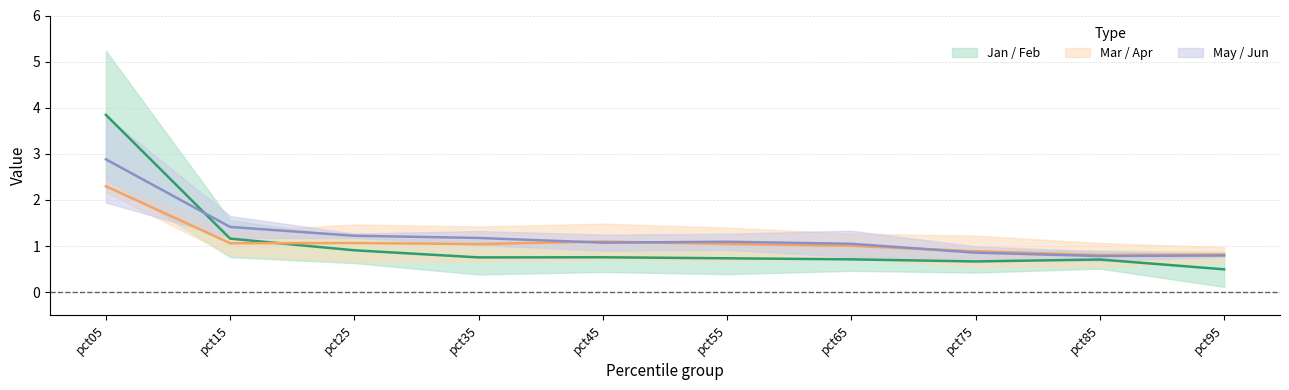

Is it true that Jan / Feb (mid) equals 0.3 at pct35?

False